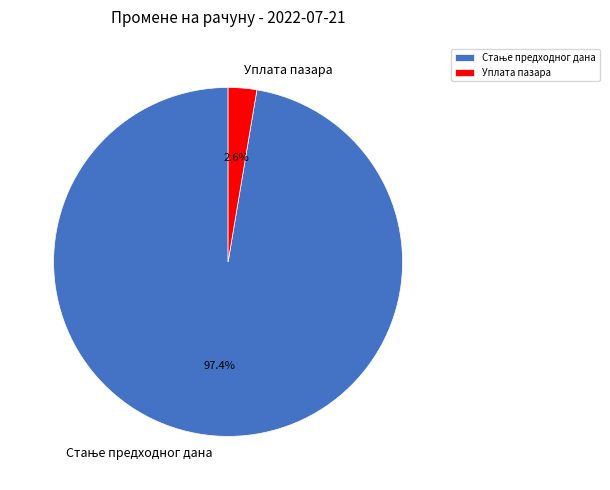

Is there any slice that represents more than half of the pie?

Yes